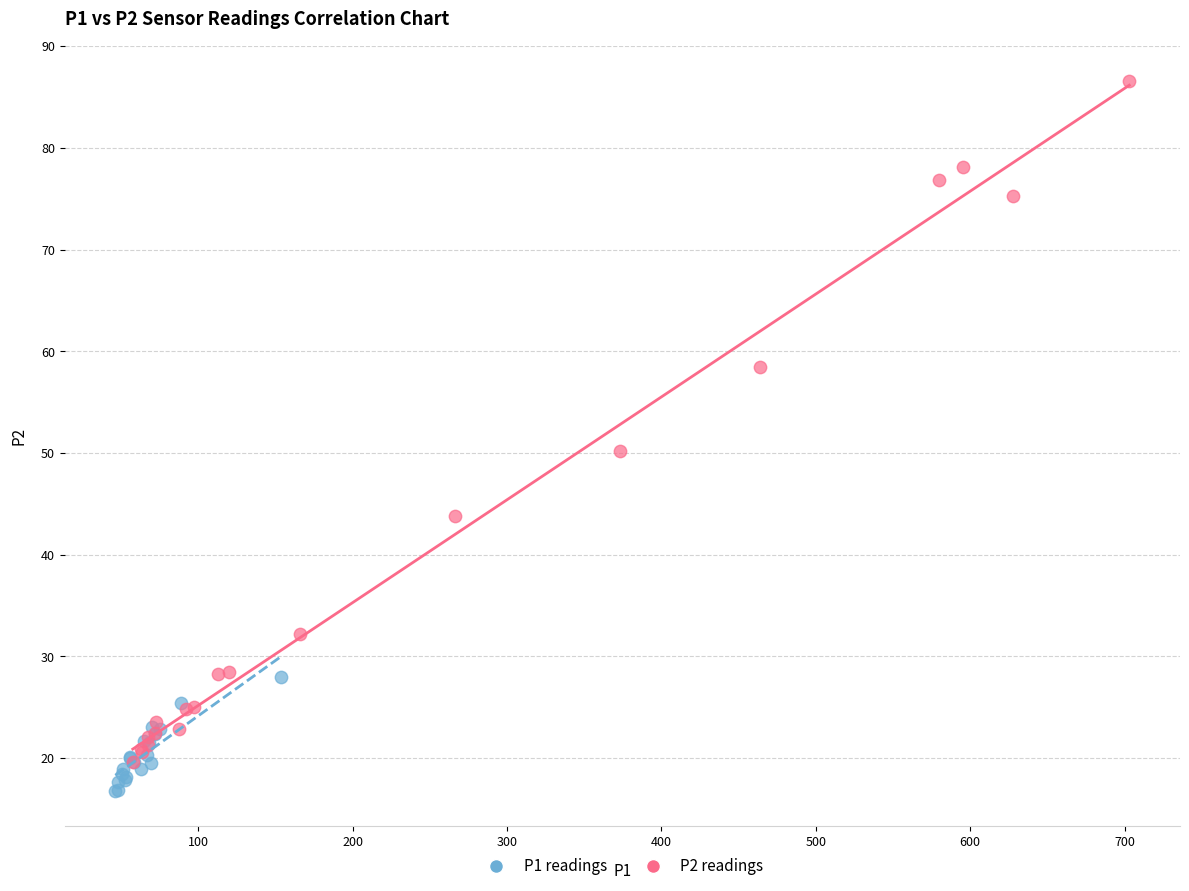

Which series reaches the maximum Y coordinate?

P2 readings